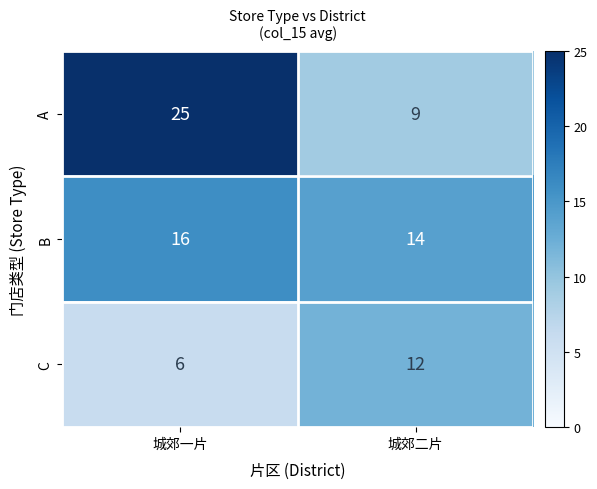

Which series changed the most between 城郊一片 and 城郊二片?

A